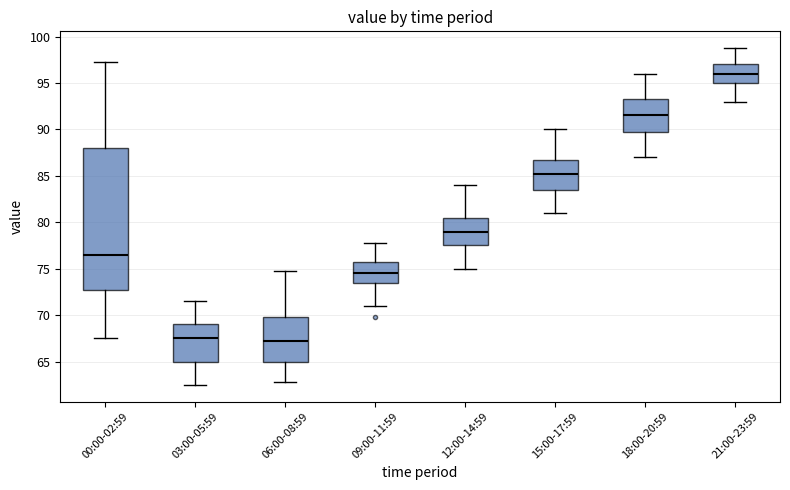

Where is the lower edge of the box for 06:00-08:59 on the y-axis? The values are not printed on the chart, so give them approximately, as read against the axis.

65.0